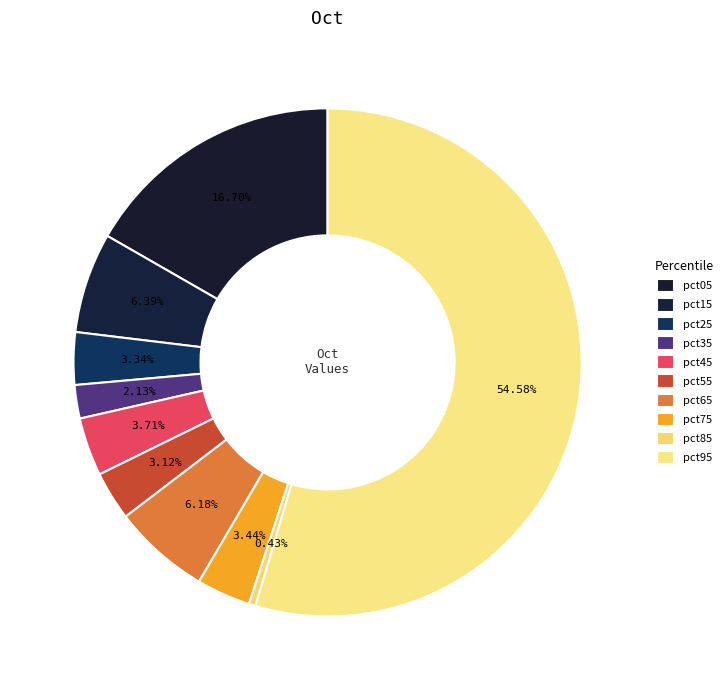

What percentage is the pct15 slice, to the nearest percent?

6%